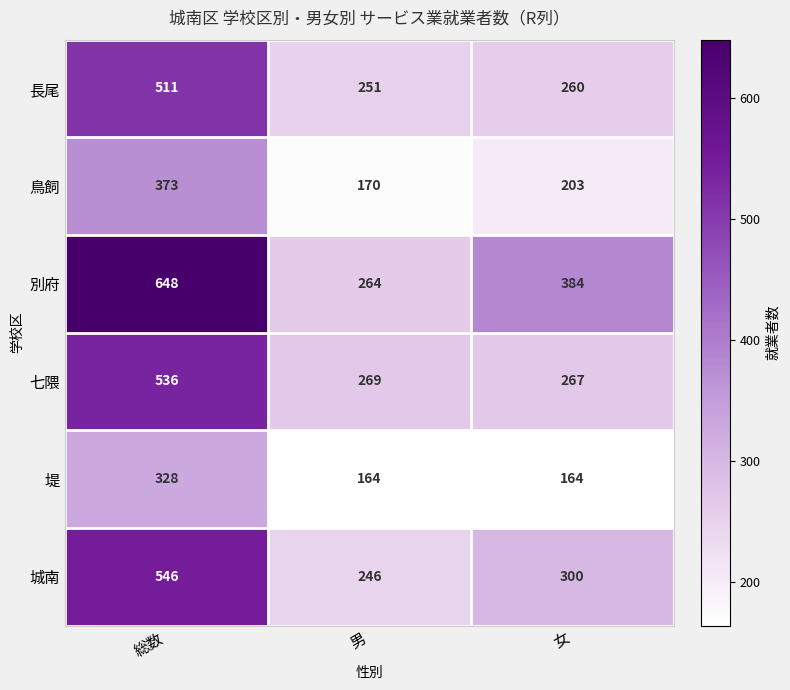

At which category does the chart reach its peak across all series?

総数